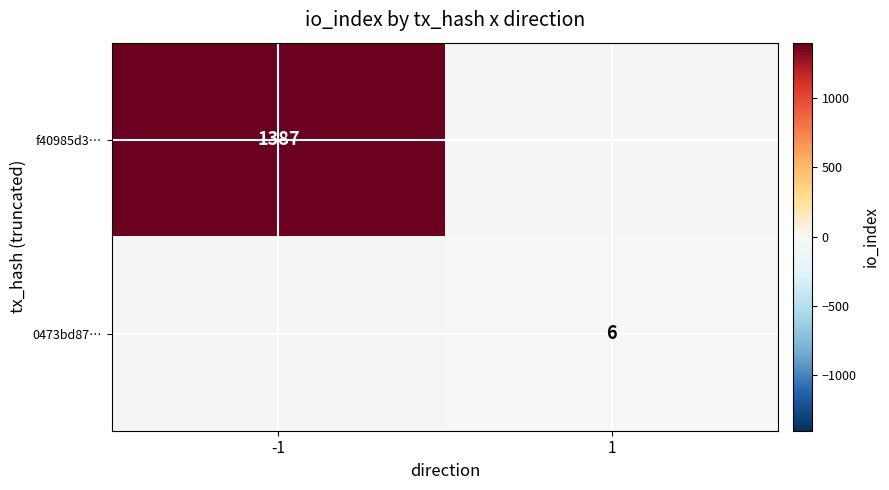

The value of f40985d3… at -1 is 1387. True or false?

True